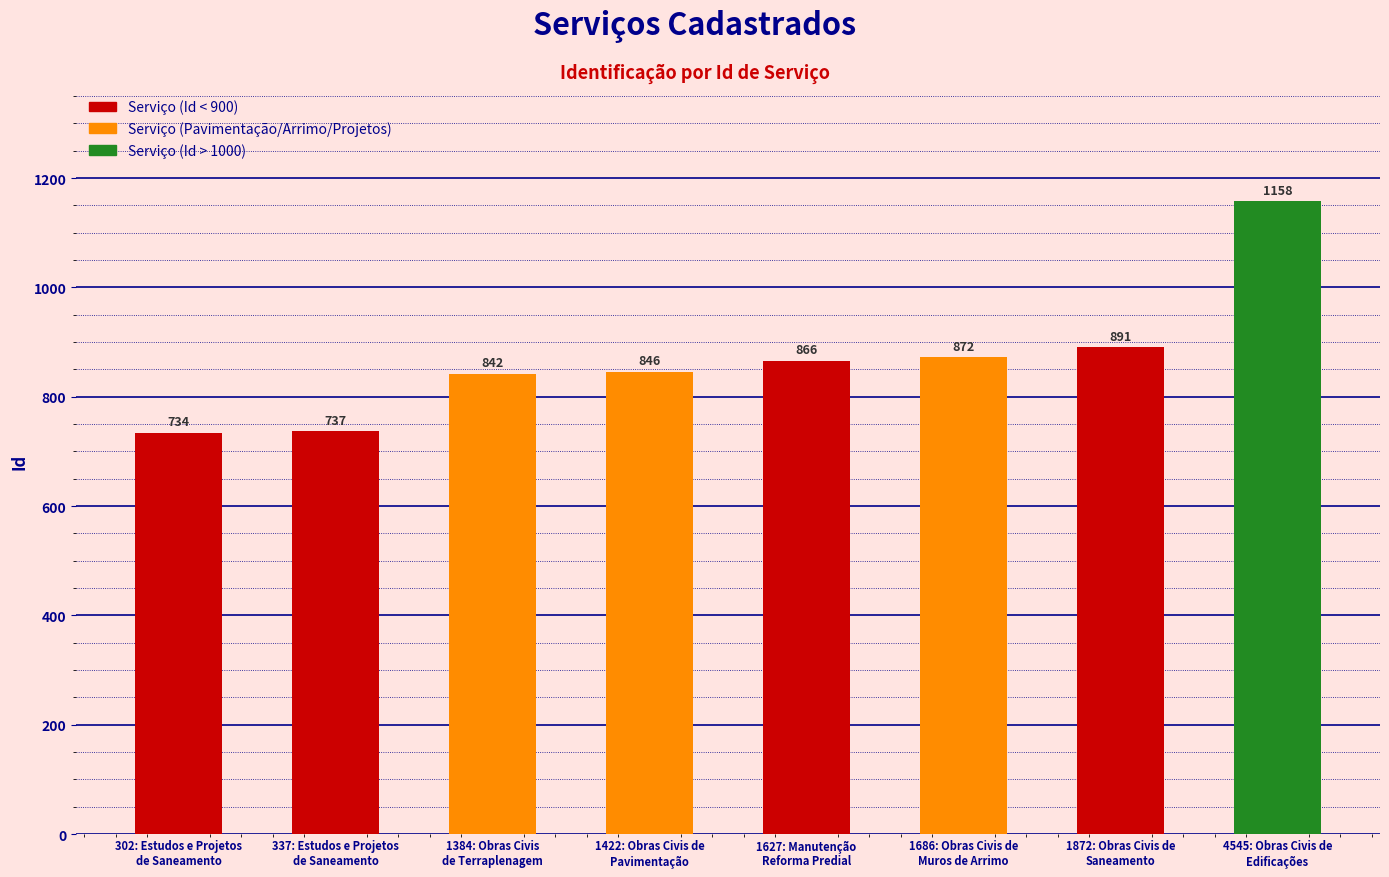

What position from the left is 1872: Obras Civis de
Saneamento?

7